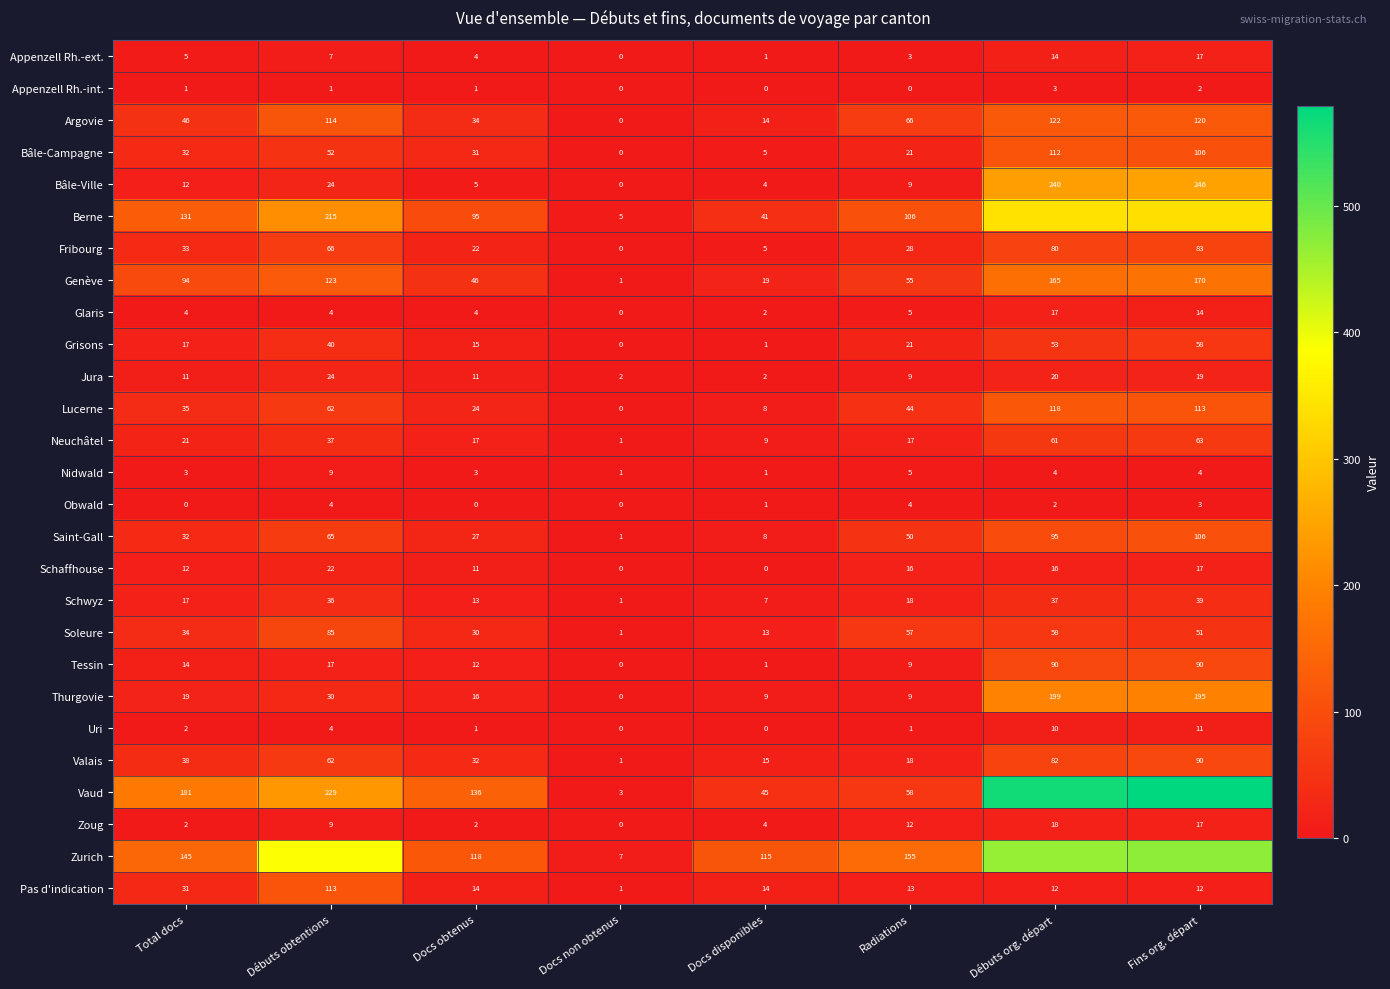

How many series are shown in this chart?

27